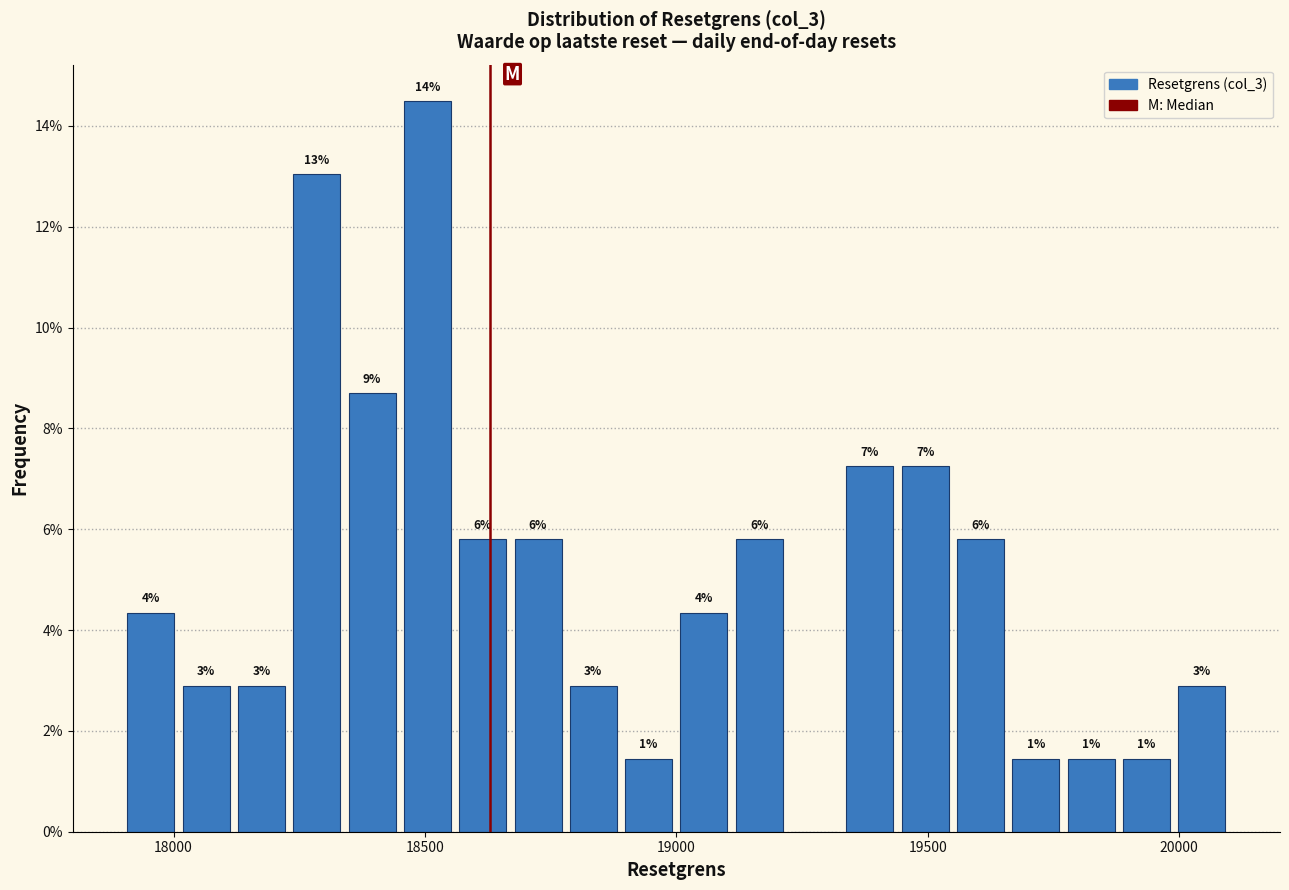

Around what value on the x-axis is the tallest bar? Give the approximate position of its centre, as read against the axis.

18500